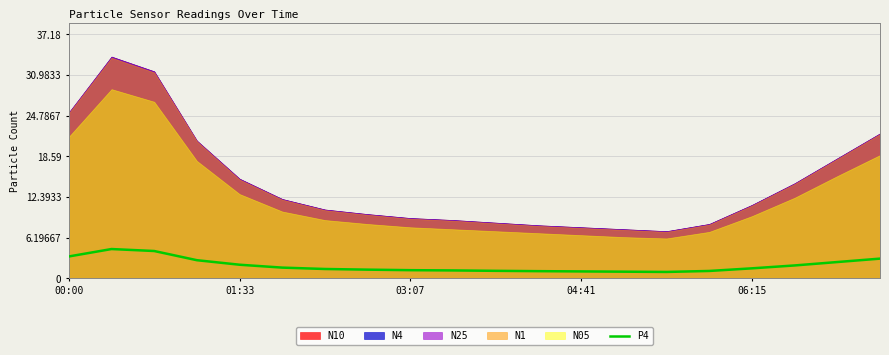

What is the lowest value of the P4 series?

1.0